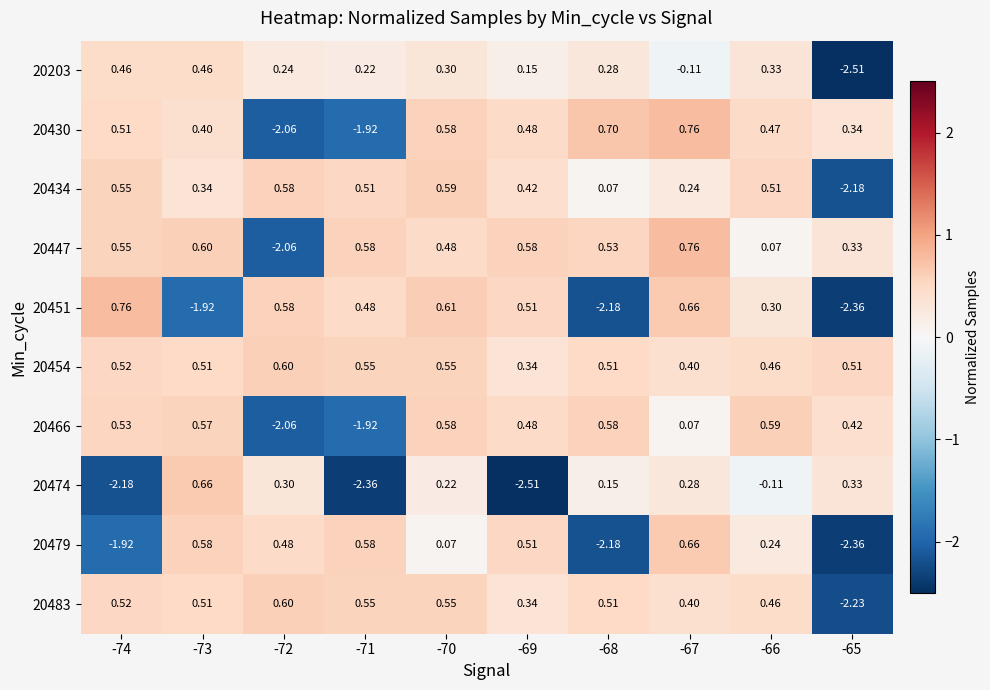

How many data points in 20430 are above 0?

8